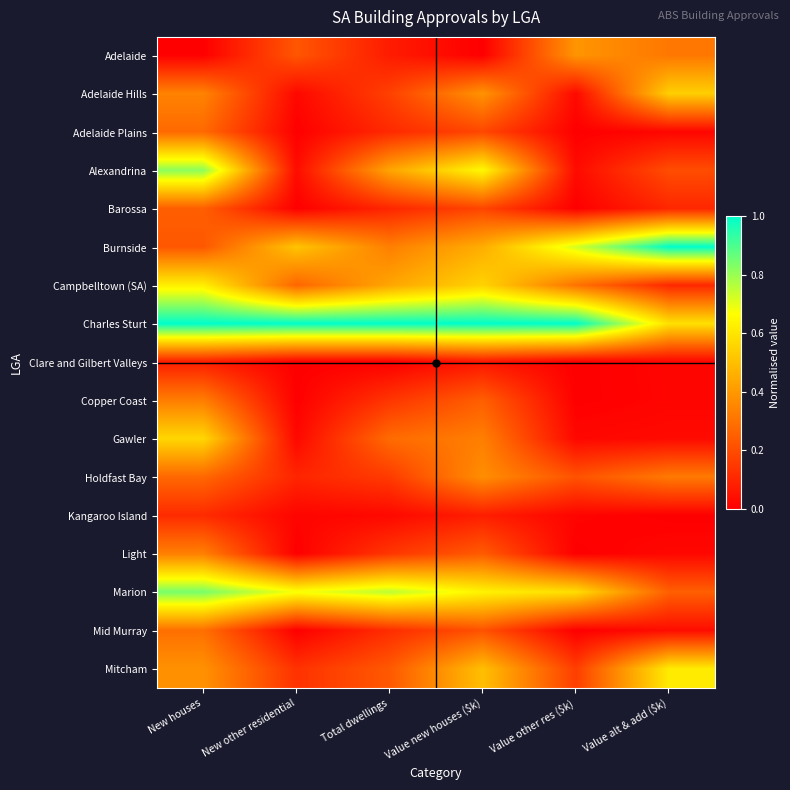

Reading right to left, extract all data points from this chart.

Adelaide: Value alt & add ($k)=0.3	Value other res ($k)=0.4	Value new houses ($k)=0.0	Total dwellings=0.1	New other residential=0.2	New houses=0.0
Adelaide Hills: Value alt & add ($k)=0.5	Value other res ($k)=0.0	Value new houses ($k)=0.4	Total dwellings=0.2	New other residential=0.0	New houses=0.3
Adelaide Plains: Value alt & add ($k)=0.0	Value other res ($k)=0.0	Value new houses ($k)=0.2	Total dwellings=0.1	New other residential=0.0	New houses=0.3
Alexandrina: Value alt & add ($k)=0.2	Value other res ($k)=0.0	Value new houses ($k)=0.7	Total dwellings=0.4	New other residential=0.0	New houses=0.8
Barossa: Value alt & add ($k)=0.1	Value other res ($k)=0.0	Value new houses ($k)=0.2	Total dwellings=0.1	New other residential=0.0	New houses=0.2
Burnside: Value alt & add ($k)=1.0	Value other res ($k)=0.7	Value new houses ($k)=0.5	Total dwellings=0.3	New other residential=0.5	New houses=0.2
Campbelltown (SA): Value alt & add ($k)=0.1	Value other res ($k)=0.3	Value new houses ($k)=0.6	Total dwellings=0.4	New other residential=0.3	New houses=0.6
Charles Sturt: Value alt & add ($k)=0.6	Value other res ($k)=1.0	Value new houses ($k)=1.0	Total dwellings=1.0	New other residential=1.0	New houses=1.0
Clare and Gilbert Valleys: Value alt & add ($k)=0.0	Value other res ($k)=0.0	Value new houses ($k)=0.1	Total dwellings=0.0	New other residential=0.0	New houses=0.1
Copper Coast: Value alt & add ($k)=0.0	Value other res ($k)=0.0	Value new houses ($k)=0.2	Total dwellings=0.1	New other residential=0.0	New houses=0.3
Gawler: Value alt & add ($k)=0.0	Value other res ($k)=0.0	Value new houses ($k)=0.3	Total dwellings=0.3	New other residential=0.0	New houses=0.6
Holdfast Bay: Value alt & add ($k)=0.3	Value other res ($k)=0.2	Value new houses ($k)=0.4	Total dwellings=0.2	New other residential=0.1	New houses=0.3
Kangaroo Island: Value alt & add ($k)=0.0	Value other res ($k)=0.0	Value new houses ($k)=0.1	Total dwellings=0.0	New other residential=0.0	New houses=0.1
Light: Value alt & add ($k)=0.0	Value other res ($k)=0.0	Value new houses ($k)=0.2	Total dwellings=0.1	New other residential=0.0	New houses=0.3
Marion: Value alt & add ($k)=0.2	Value other res ($k)=0.6	Value new houses ($k)=0.6	Total dwellings=0.8	New other residential=0.7	New houses=0.8
Mid Murray: Value alt & add ($k)=0.0	Value other res ($k)=0.0	Value new houses ($k)=0.2	Total dwellings=0.1	New other residential=0.0	New houses=0.3
Mitcham: Value alt & add ($k)=0.6	Value other res ($k)=0.2	Value new houses ($k)=0.5	Total dwellings=0.2	New other residential=0.1	New houses=0.4